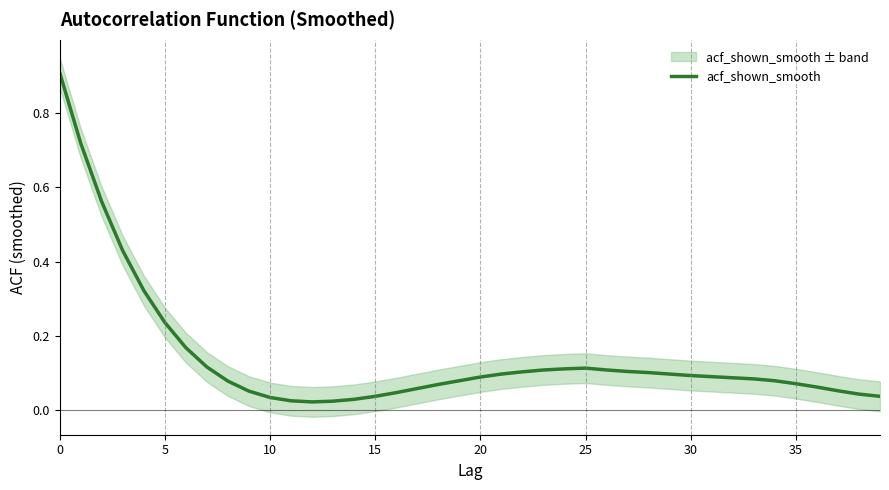

What is the maximum value for acf_shown_smooth?

0.9